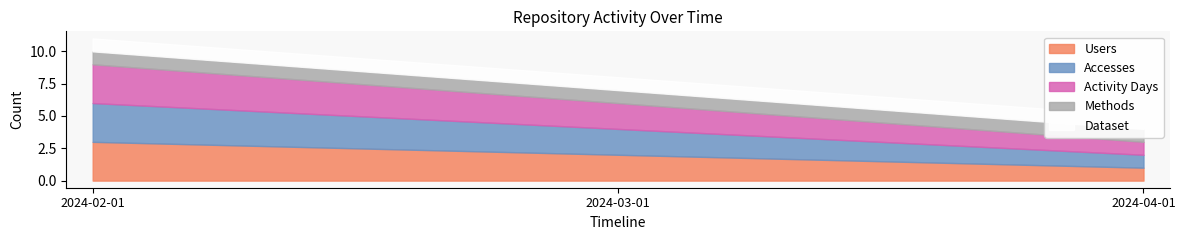

Which category has the lowest value in the Users series?

2024-04-01